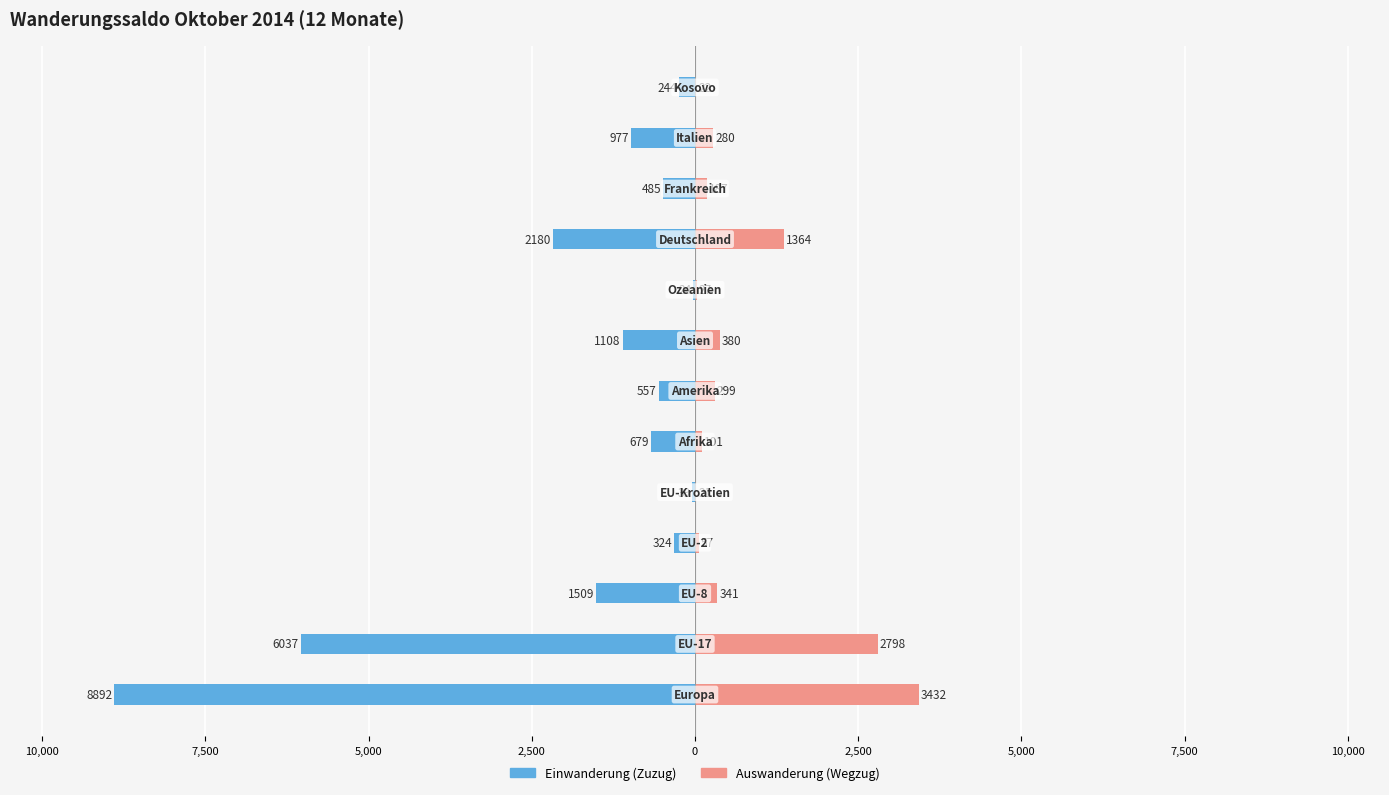

Reading left to right, list all the values displayed in this chart.

Einwanderung (Zuzug): -8892	-6037	-1509	-324	-39	-679	-557	-1108	-24	-2180	-485	-977	-244
Auswanderung (Wegzug): 3432	2798	341	57	21	101	299	380	27	1364	187	280	22